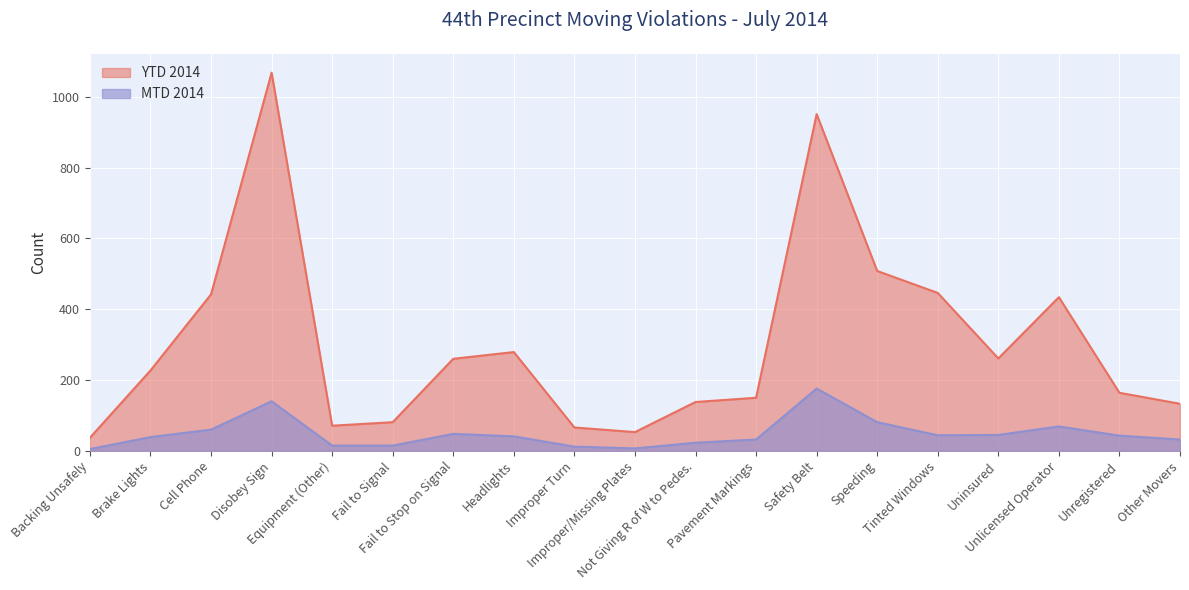

Rank the series by their maximum value, from lowest to highest.

MTD 2014, YTD 2014